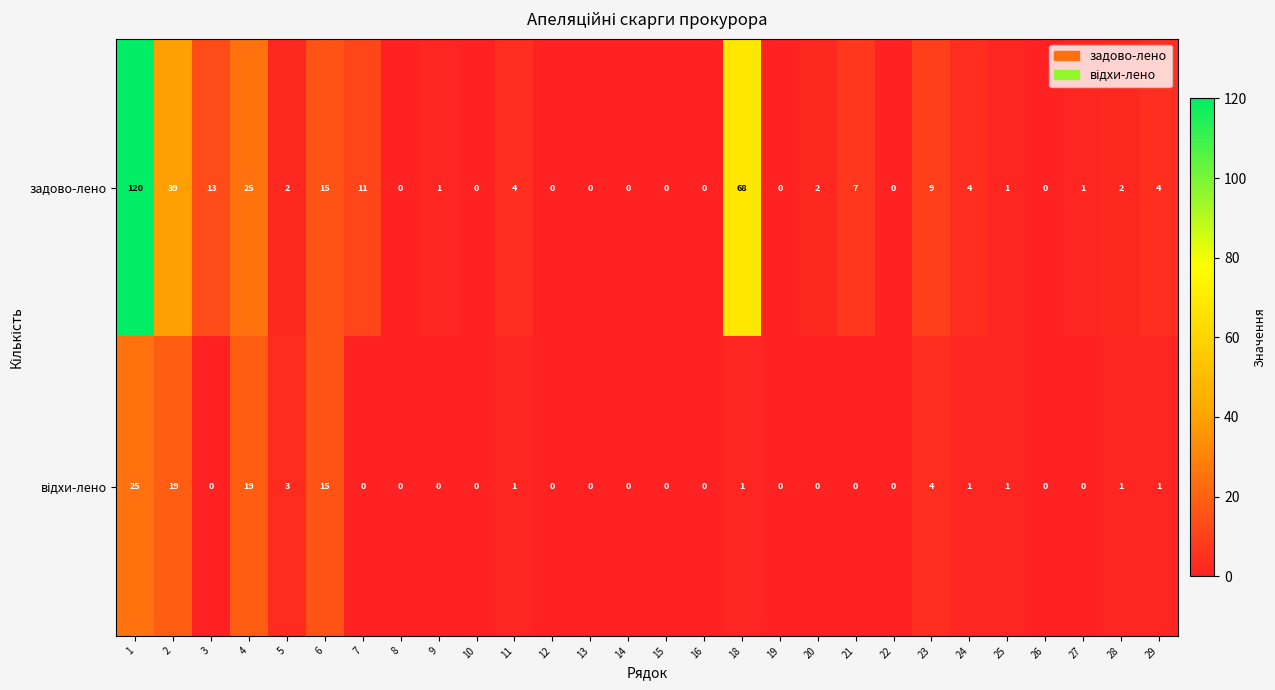

Which series has the widest spread of values?

задово-лено